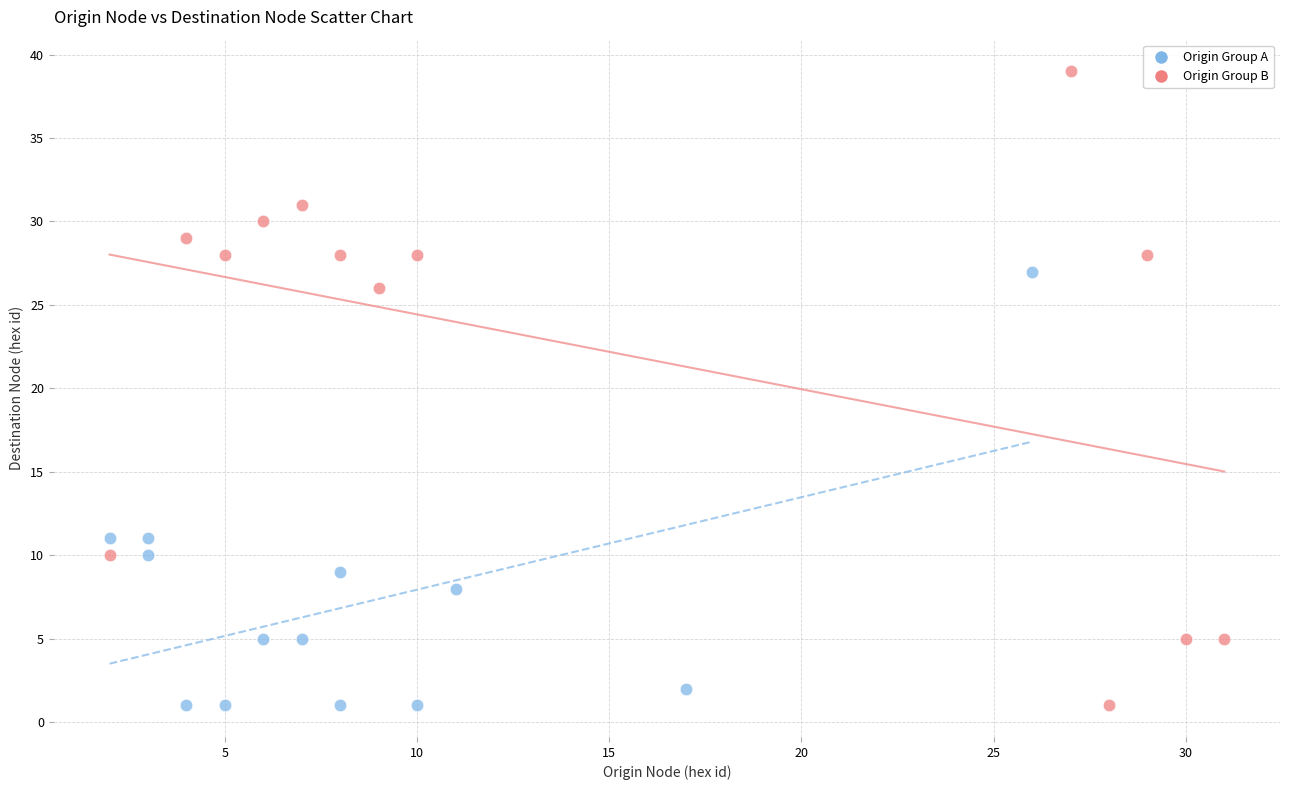

Which series has the widest spread of Y values?

Origin Group B